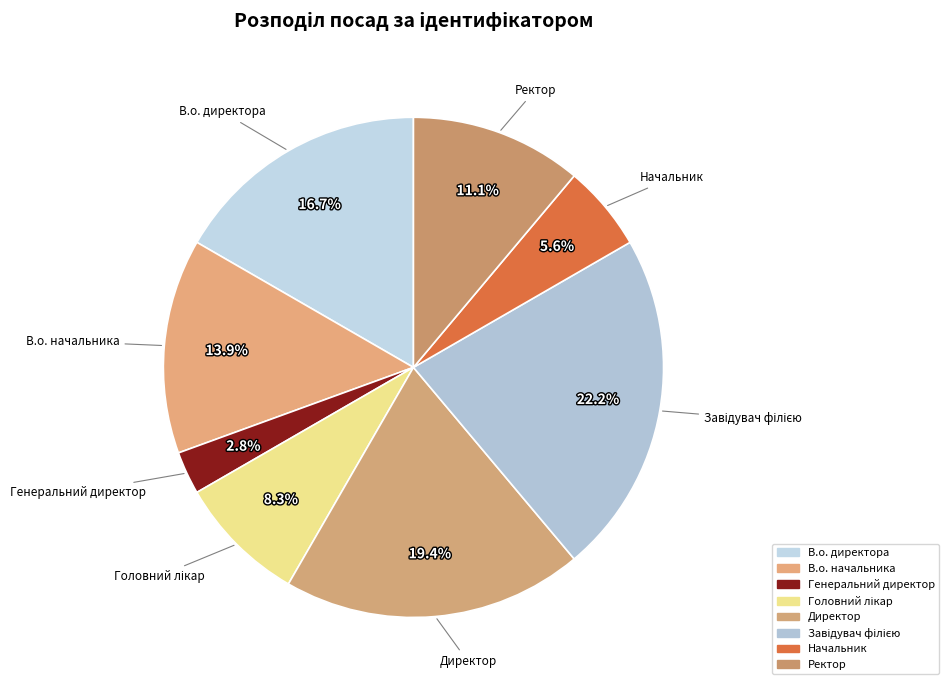

How many segments does this pie chart have?

8